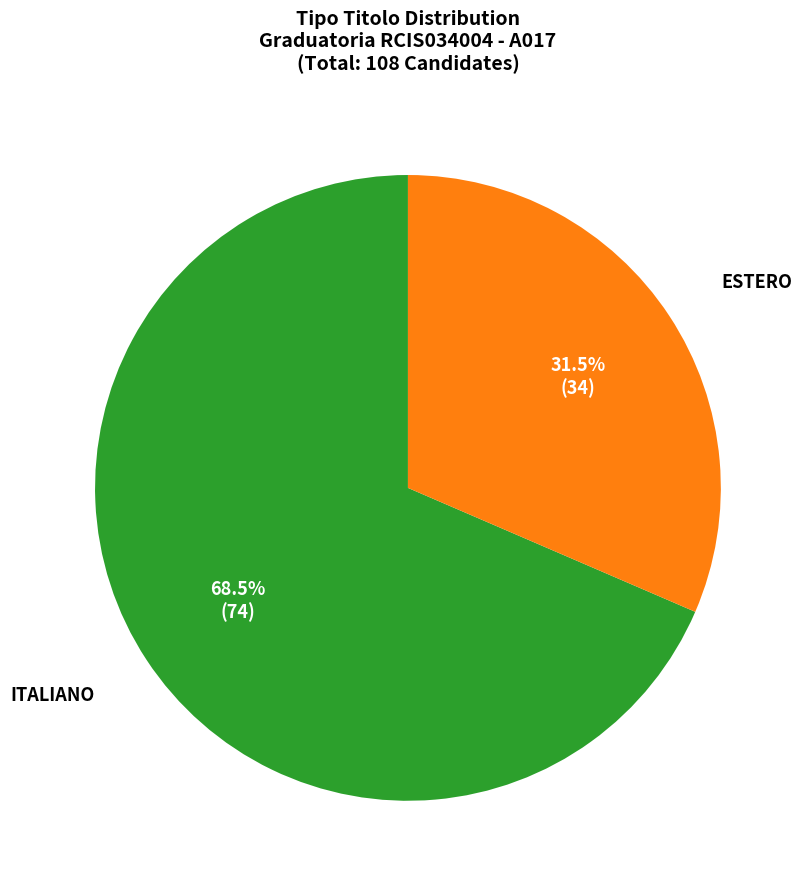

Which category accounts for the majority?

ITALIANO